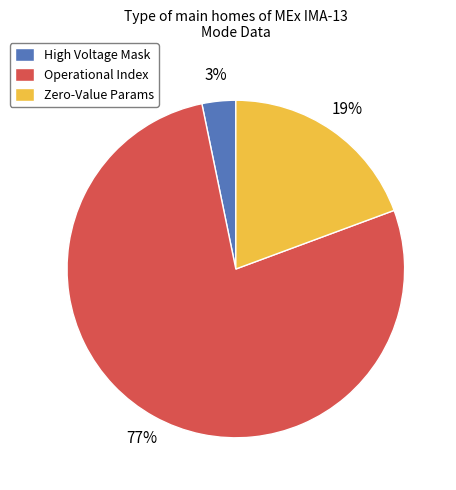

How many slices are in this pie chart?

3